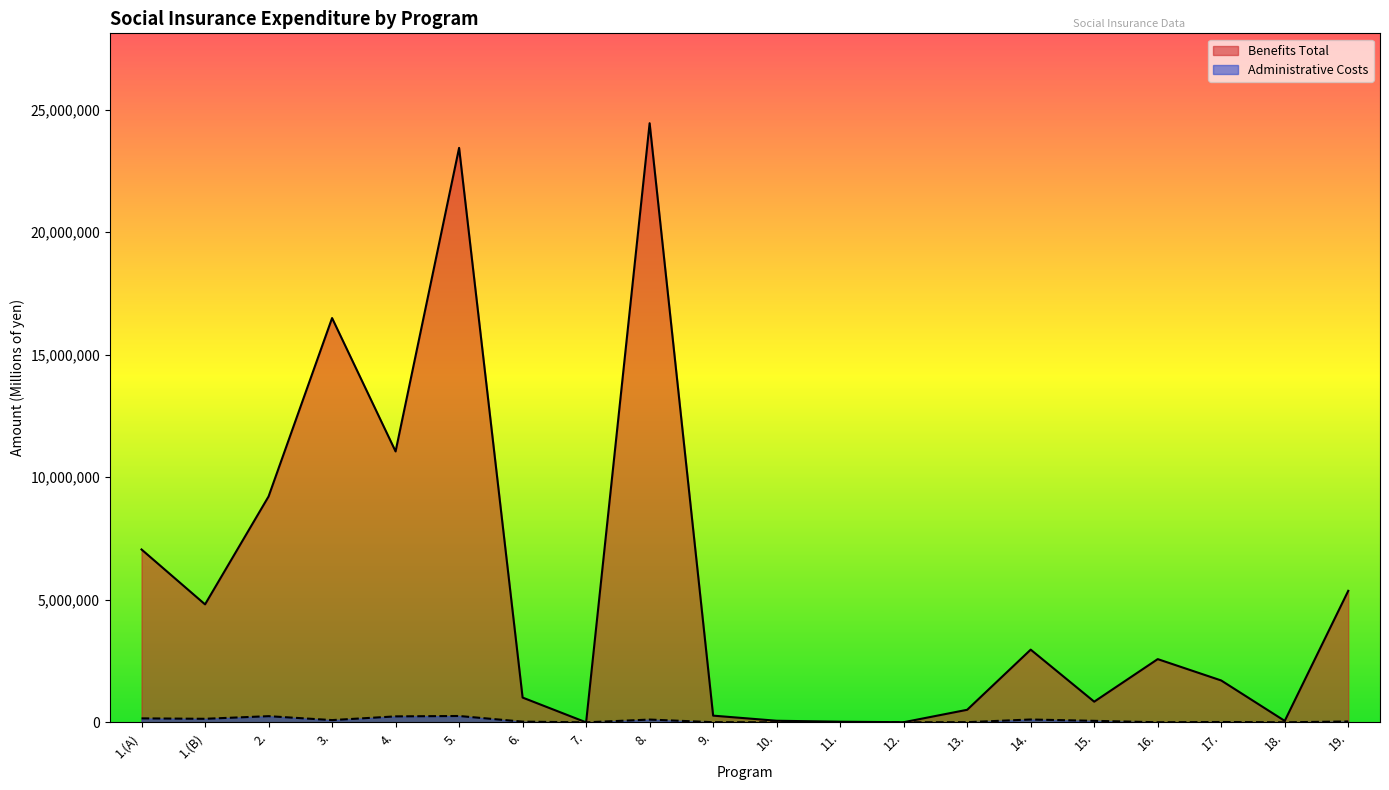

What is the average value of the Administrative Costs series?

77531.1